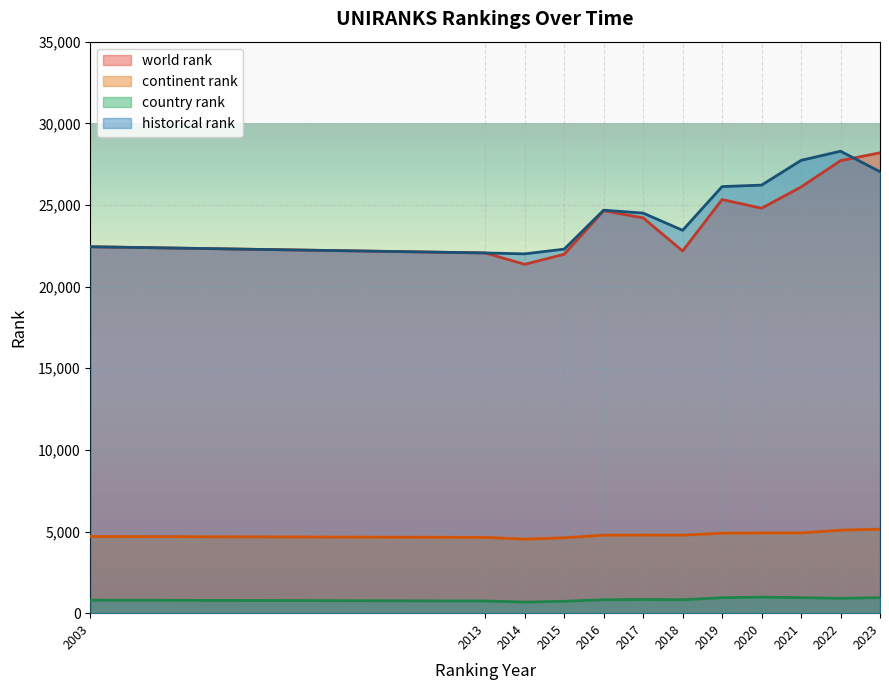

True or false: world rank and country rank cross at least once.

False